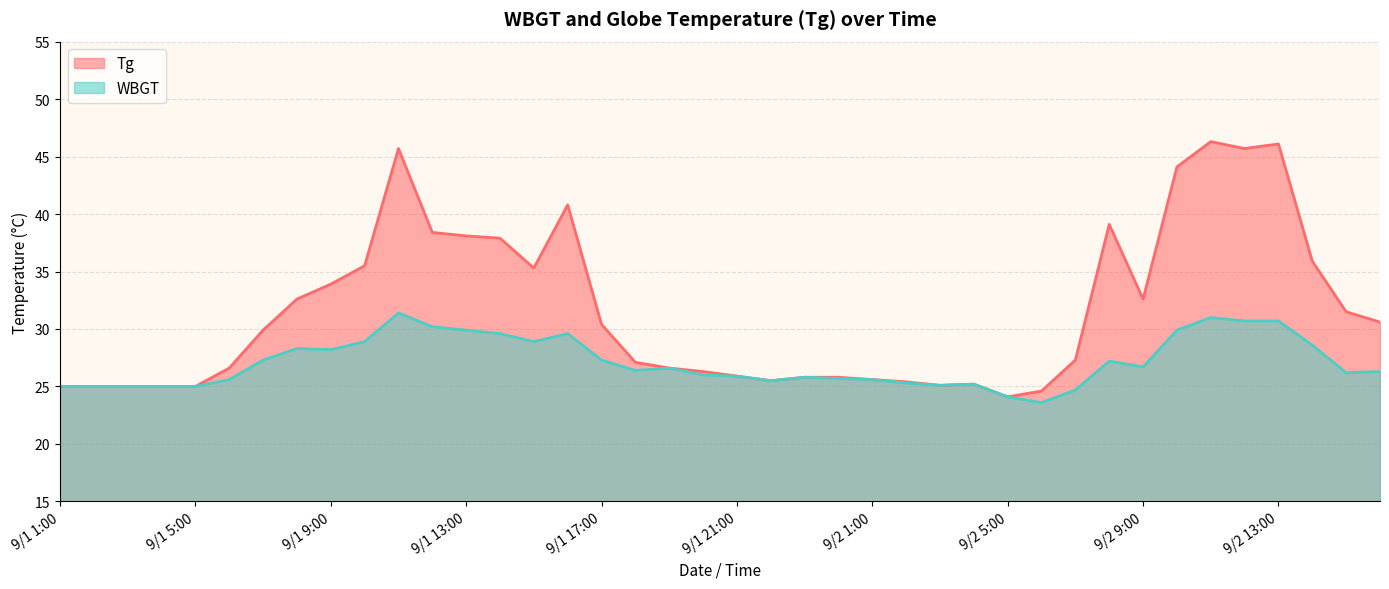

Reading left to right, transcribe all the data shown in this chart.

Tg: 25.0	25.0	25.0	25.0	25.0	26.6	29.9	32.6	33.9	35.5	45.7	38.4	38.1	37.9	35.3	40.8	30.4	27.1	26.6	26.3	25.9	25.5	25.8	25.8	25.6	25.4	25.1	25.2	24.1	24.6	27.3	39.1	32.6	44.1	46.3	45.7	46.1	35.9	31.5	30.6
WBGT: 25.0	25.0	25.0	25.0	25.0	25.6	27.3	28.3	28.2	28.9	31.4	30.2	29.9	29.6	28.9	29.6	27.3	26.4	26.6	26.0	25.9	25.5	25.8	25.7	25.6	25.3	25.1	25.2	24.1	23.6	24.7	27.2	26.7	29.9	31.0	30.7	30.7	28.6	26.2	26.3